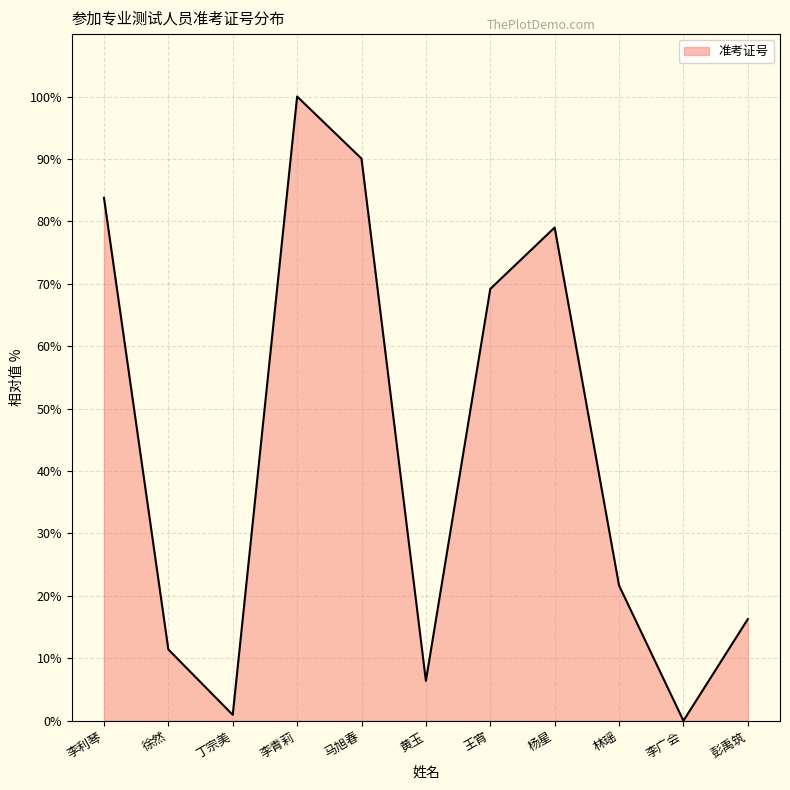

What is the sum of the values at 王宵 and 李青莉?

169.2